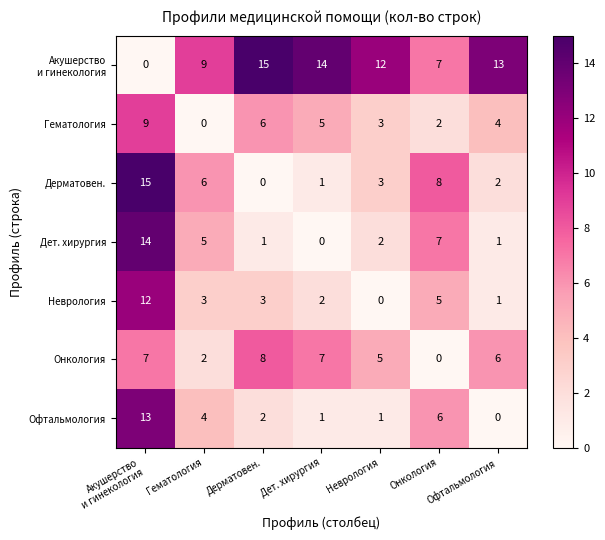

What is the total value across all series at Гематология?

29